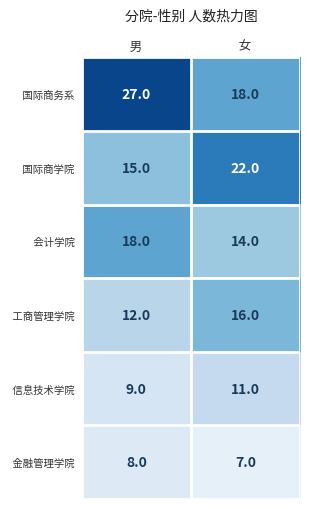

What is the spread (max minus min) of values at  女 ?

15